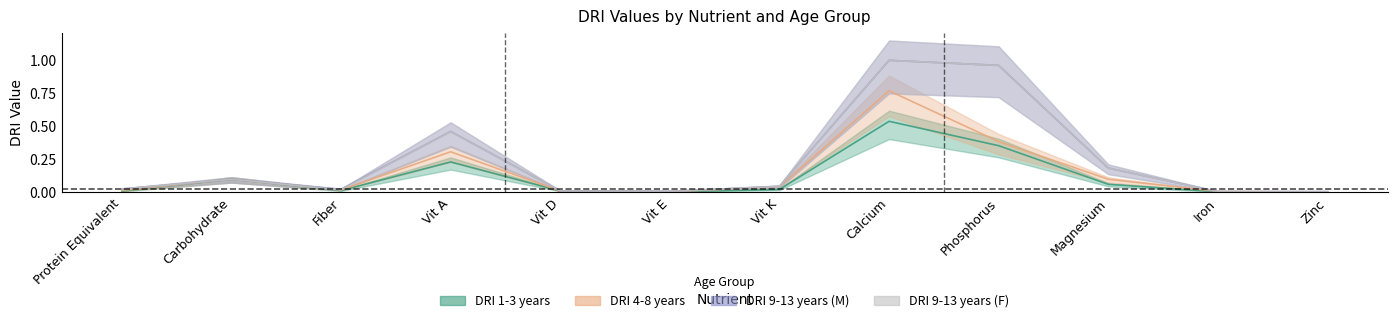

True or false: DRI 4-8 years has a value of 0.4 at Phosphorus.

True